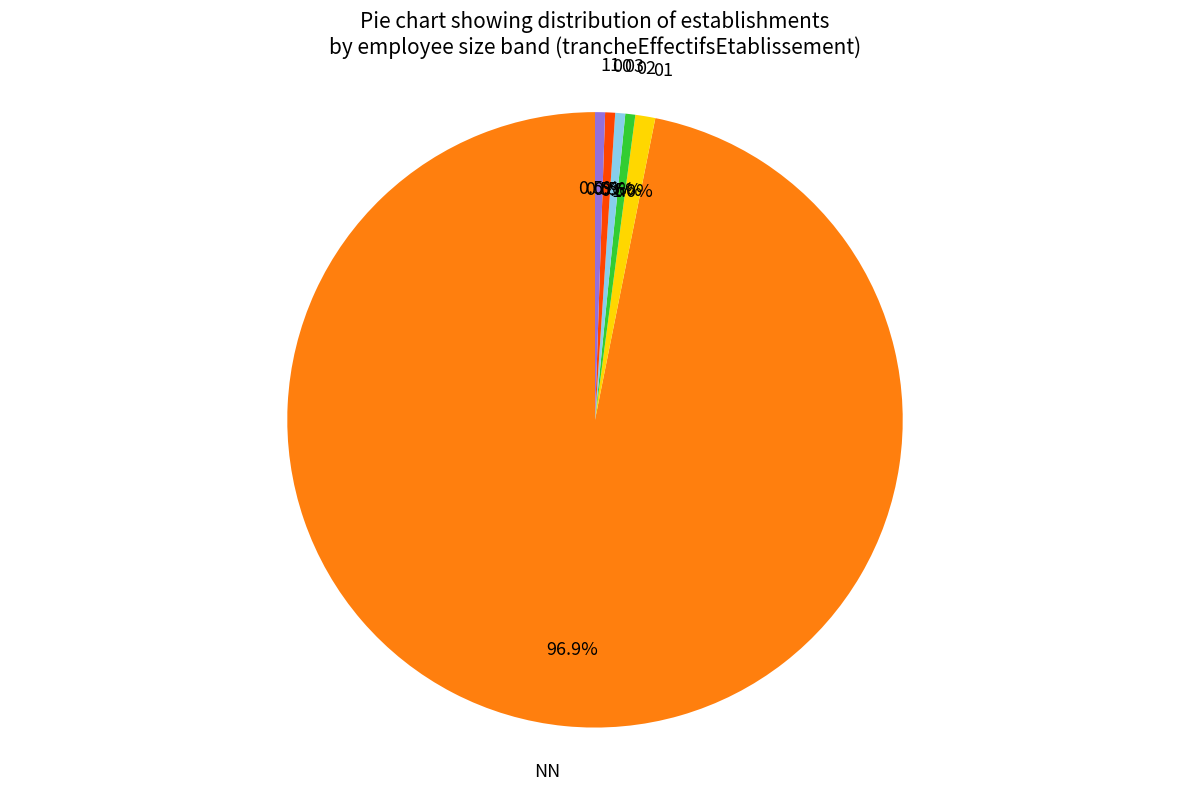

To the nearest percent, what is the combined percentage of 03 and 11?

1%